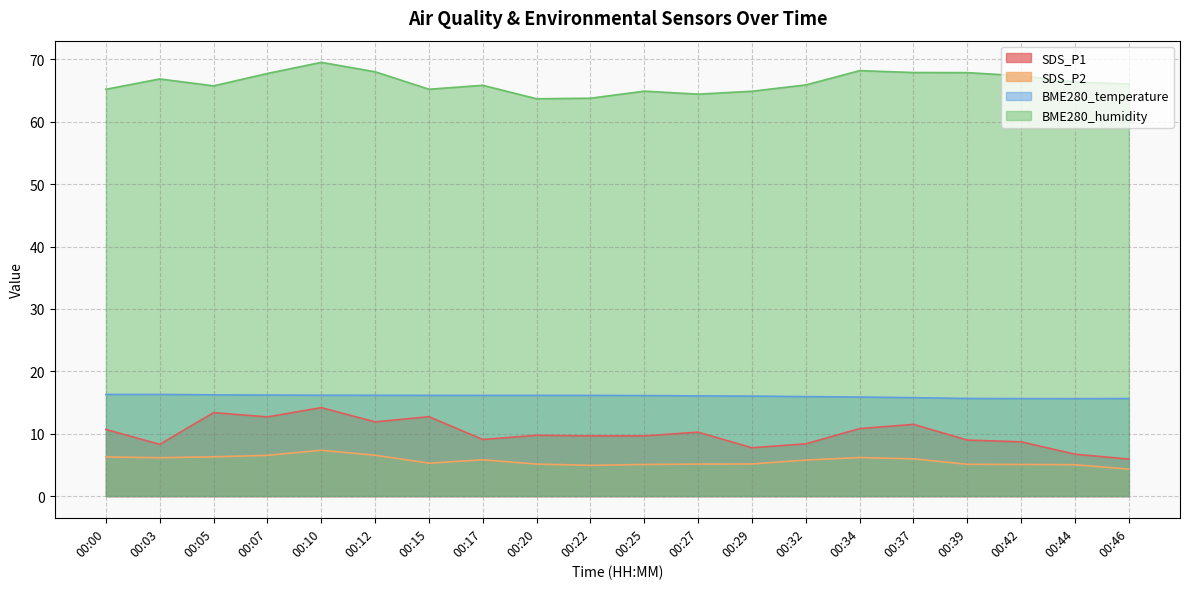

Which has a higher value, 00:20 or 00:25?

00:20